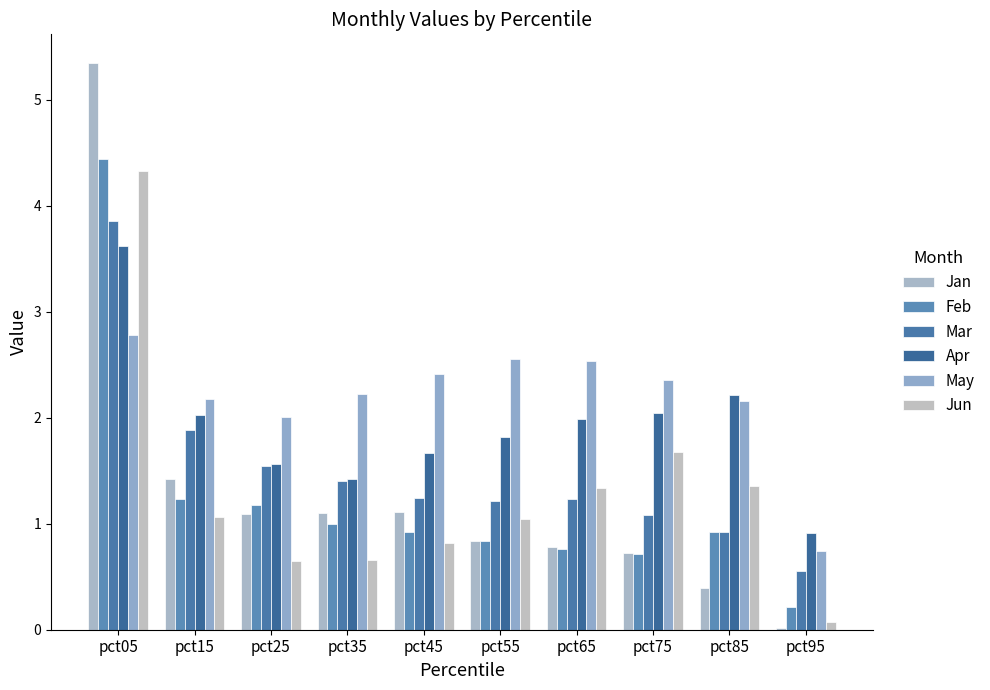

How many data points in Jan are above 1?

5